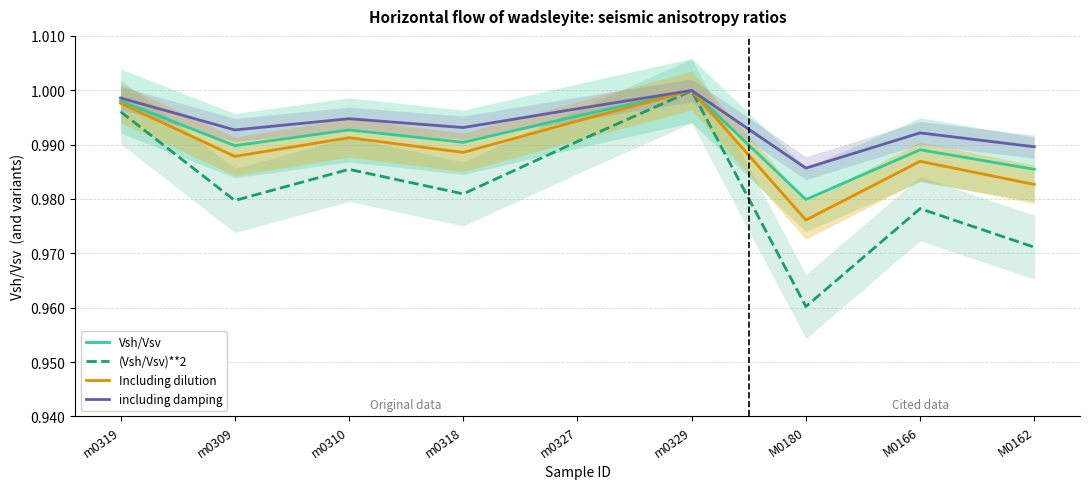

What are all the series names shown in the legend?

Vsh/Vsv, (Vsh/Vsv)**2, Including dilution, including damping